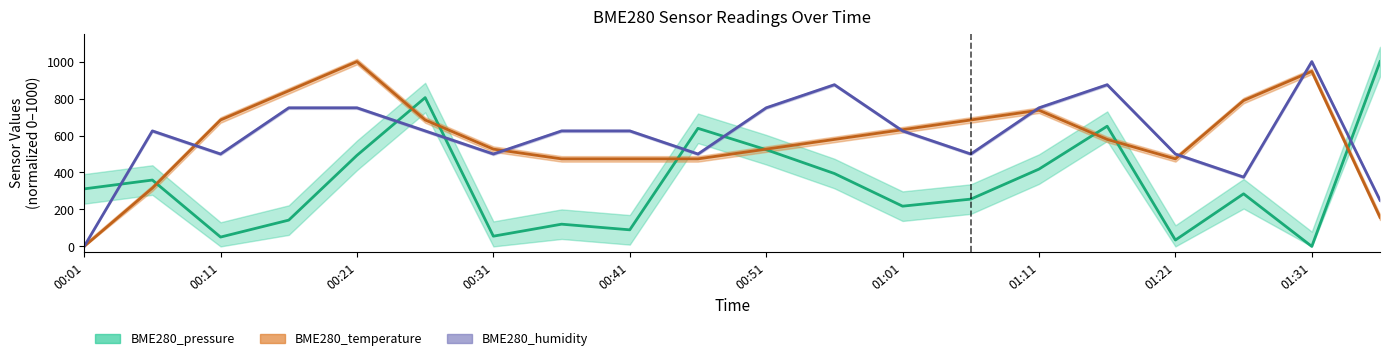

How many categories are shown in the chart?

20